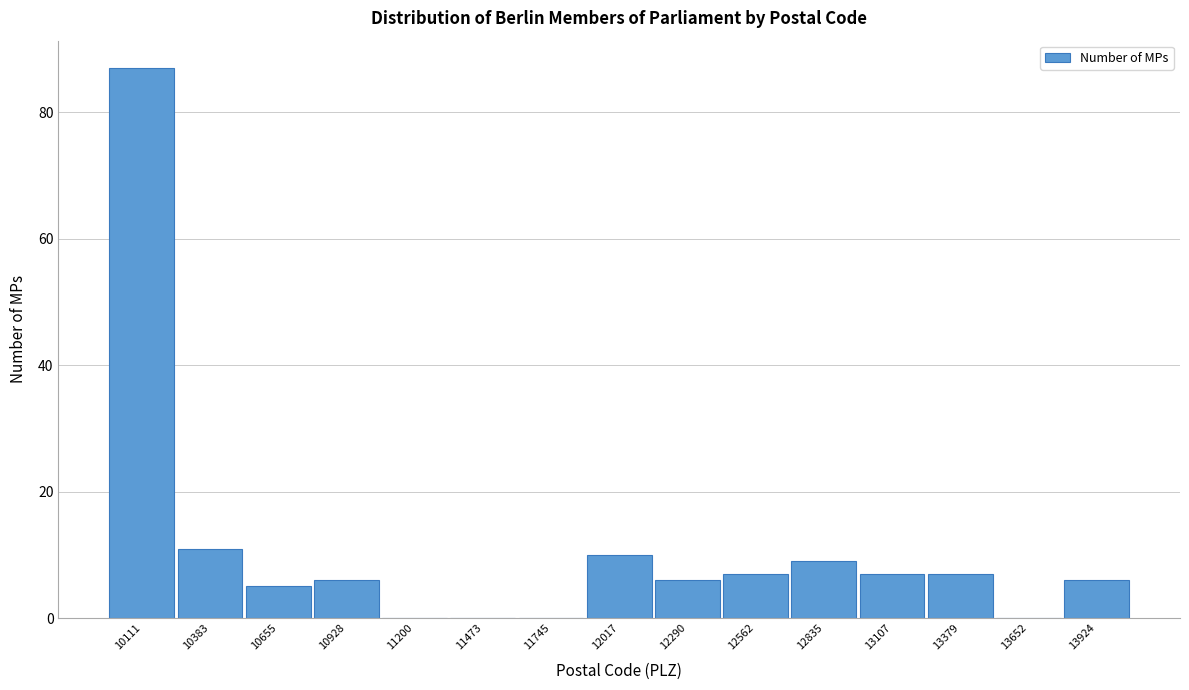

Reading left to right, what are all the values shown in this chart?

10111=87	10383=11	10655=5	10928=6	11200=0	11473=0	11745=0	12017=10	12290=6	12562=7	12835=9	13107=7	13379=7	13652=0	13924=6